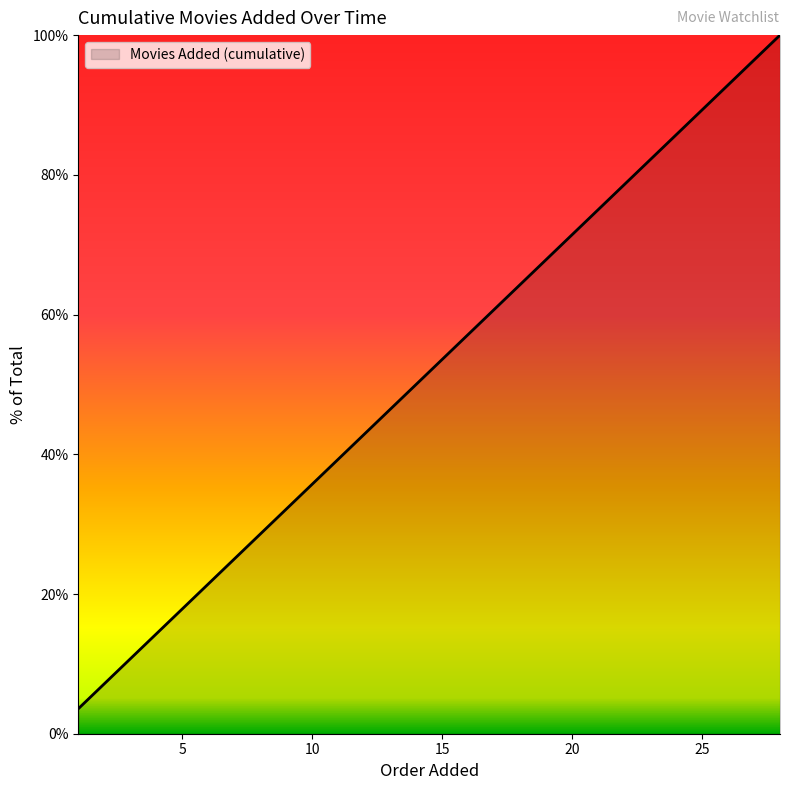

True or false: there are more than 0 points higher than both neighbors.

False